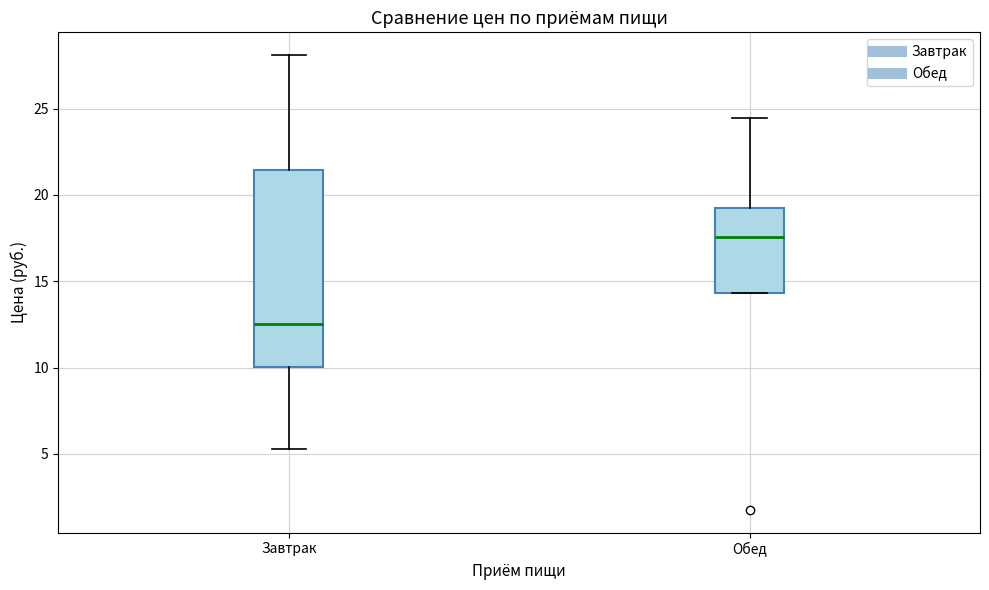

Where does the upper whisker of the box for Завтрак end on the y-axis? The values are not printed on the chart, so give them approximately, as read against the axis.

28.0